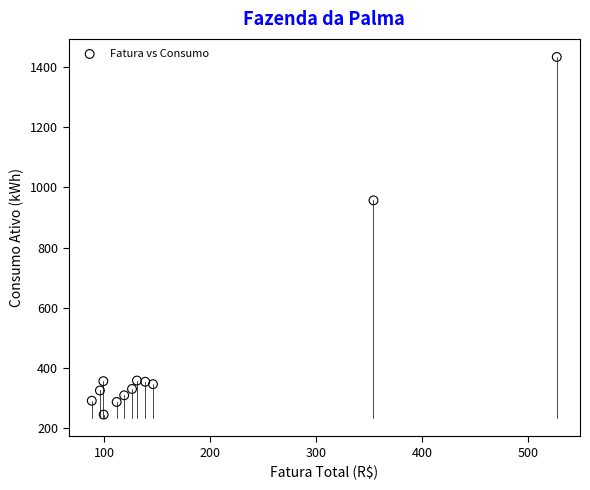

What Y value in the scatter plot is closest to 839?

957